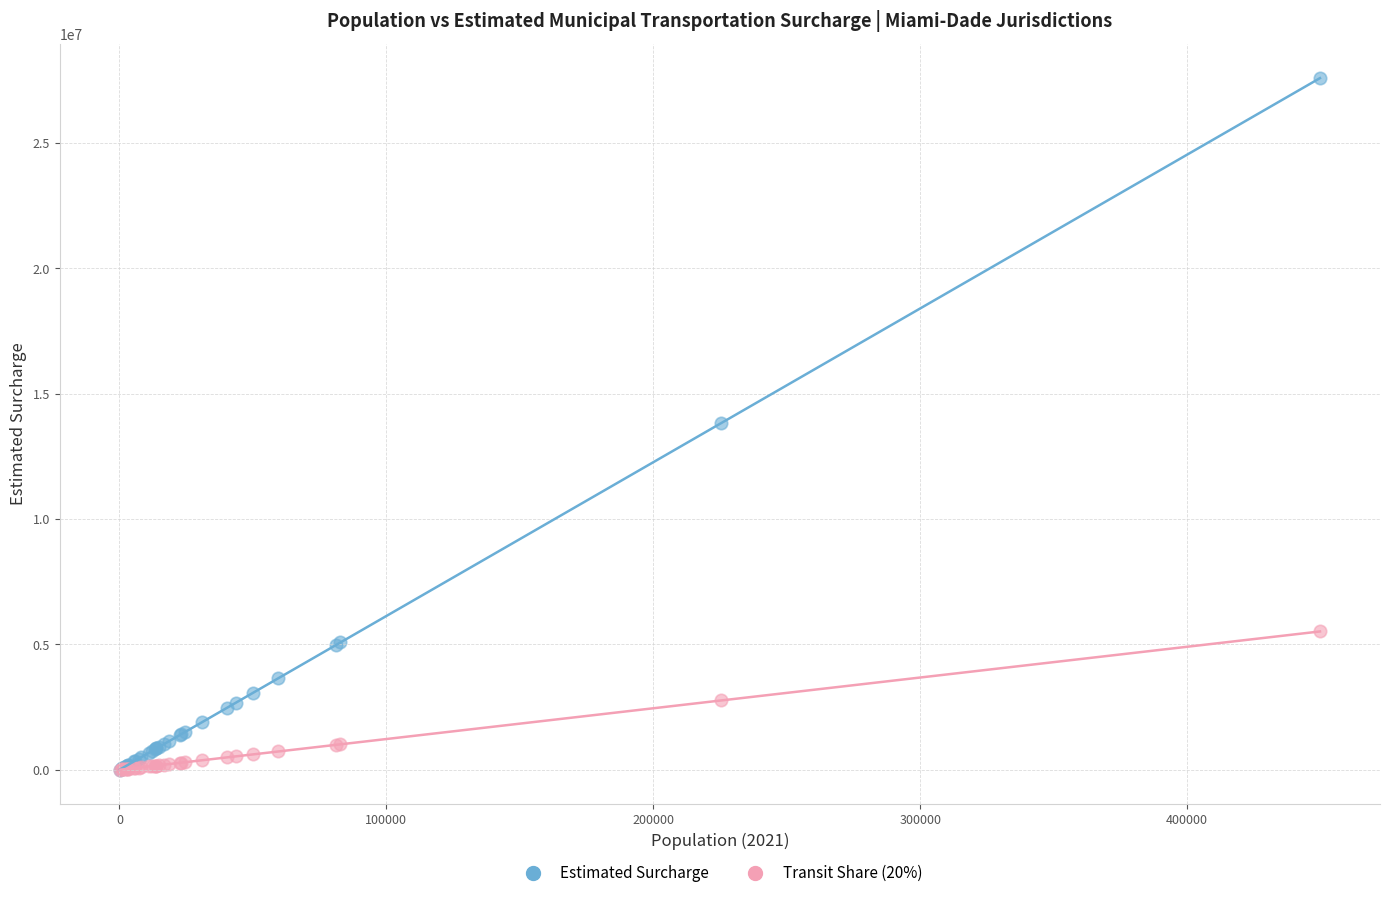

What are all the series names shown in the legend?

Estimated Surcharge, Transit Share (20%)